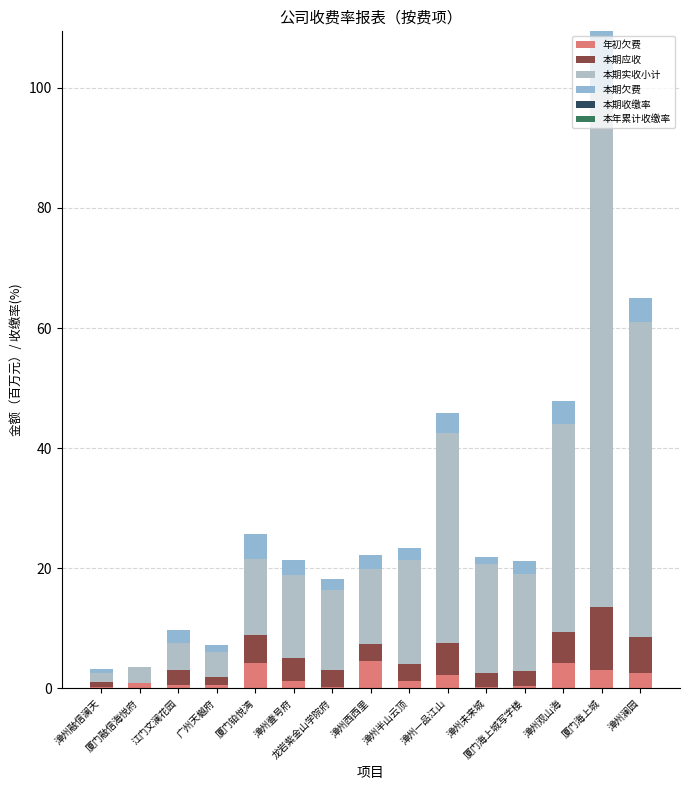

Are the bars grouped side by side (vs. stacked)?

No